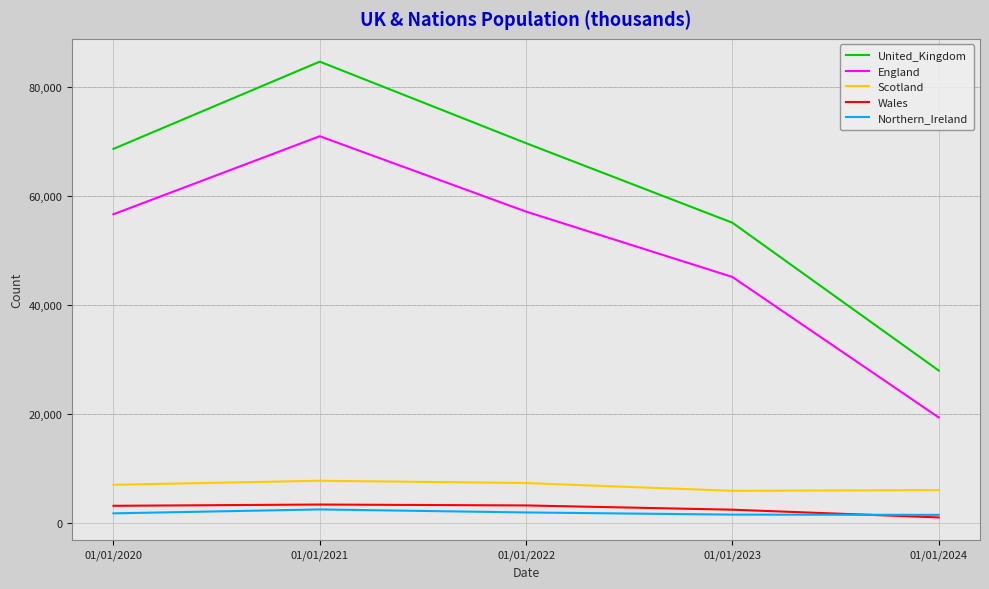

List the series in order of their peak value, highest first.

United_Kingdom, England, Scotland, Wales, Northern_Ireland